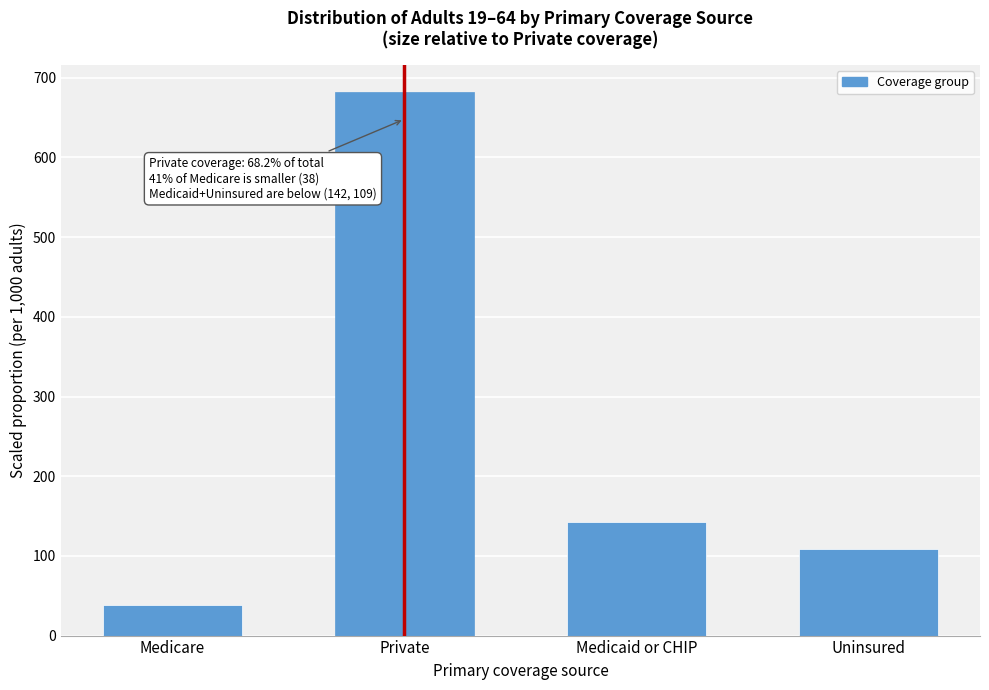

Reading left to right, transcribe all the data shown in this chart.

38.1	682.1	142.1	108.7